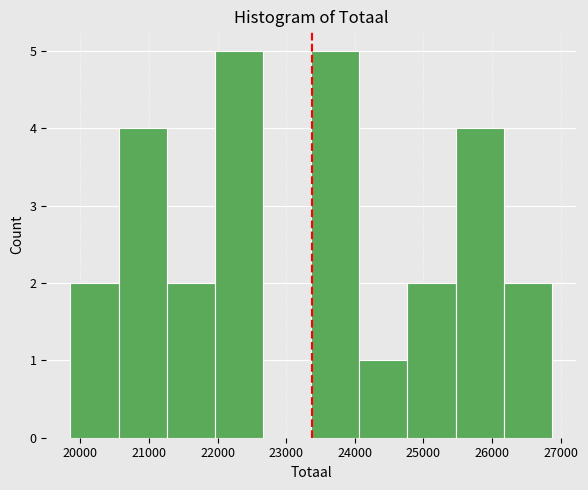

How tall is the bar that spans 19900 to 20600 on the x-axis? Neither the bar edges nor the heights are printed on the chart, so give them approximately, as read against the axes.

2